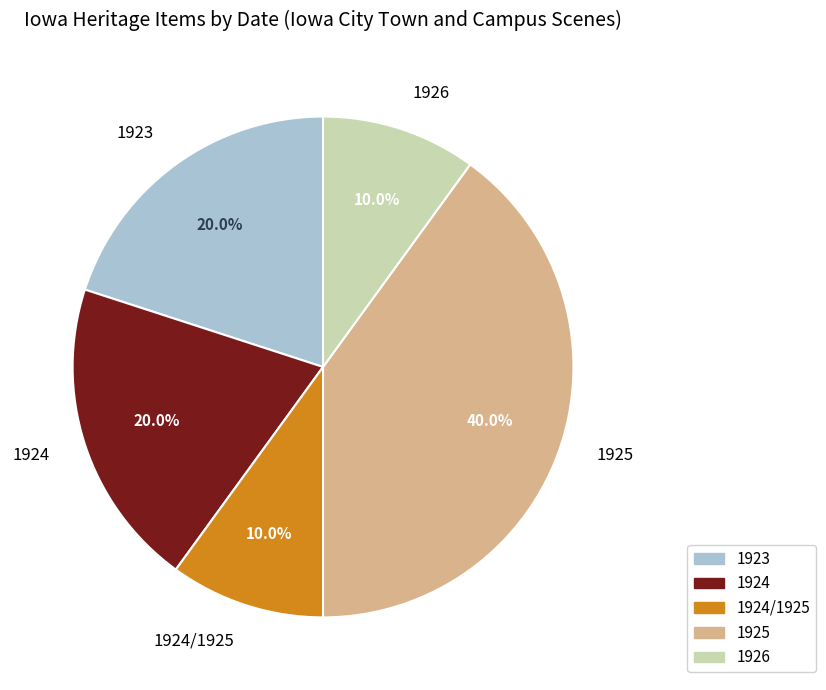

Is there any slice that represents more than half of the pie?

No